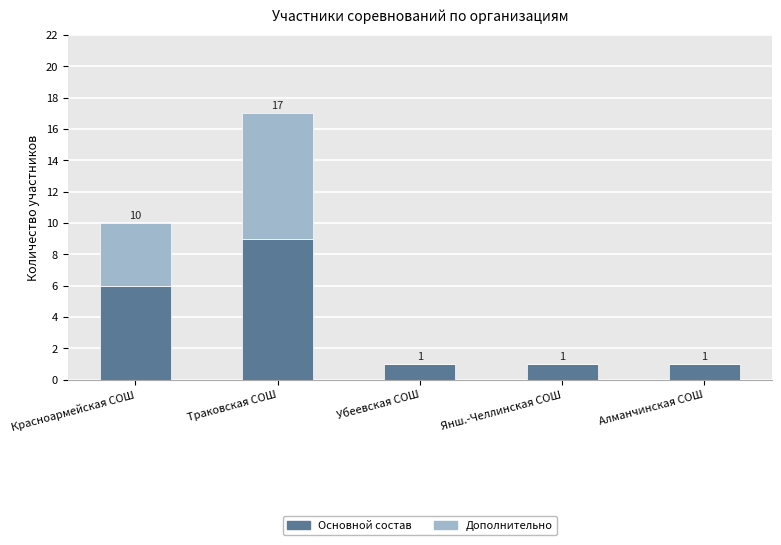

How many data points in Основной состав are above 1?

2